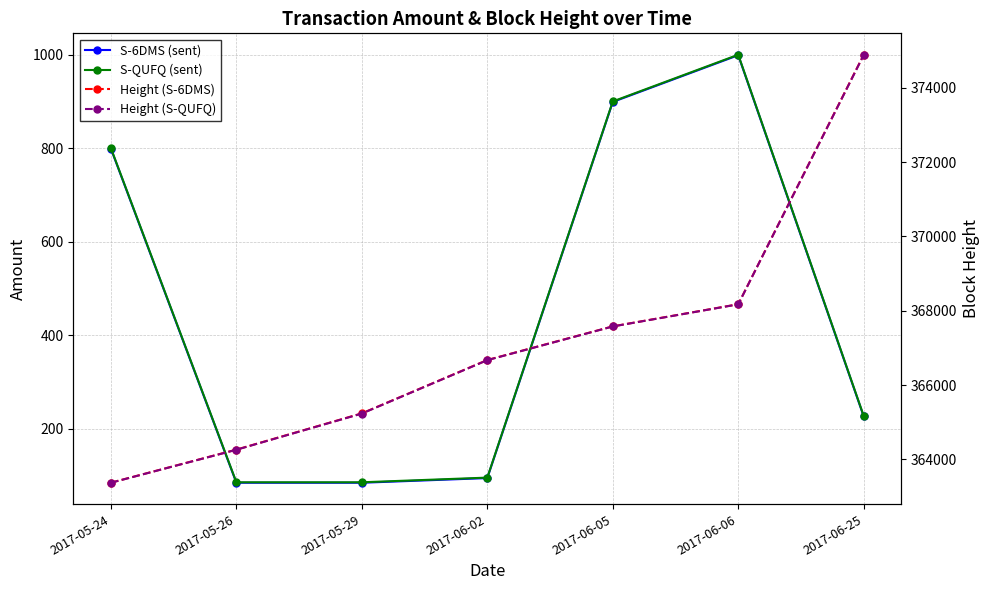

The value of Height (S-6DMS) at 2017-06-05 is 153019. True or false?

False